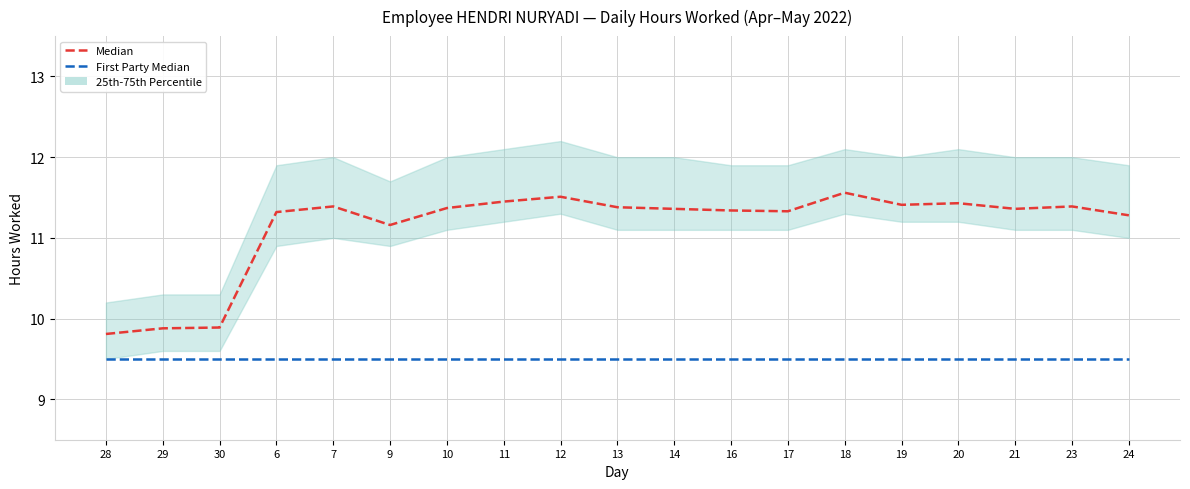

True or false: First Party Median and Median cross at least once.

False